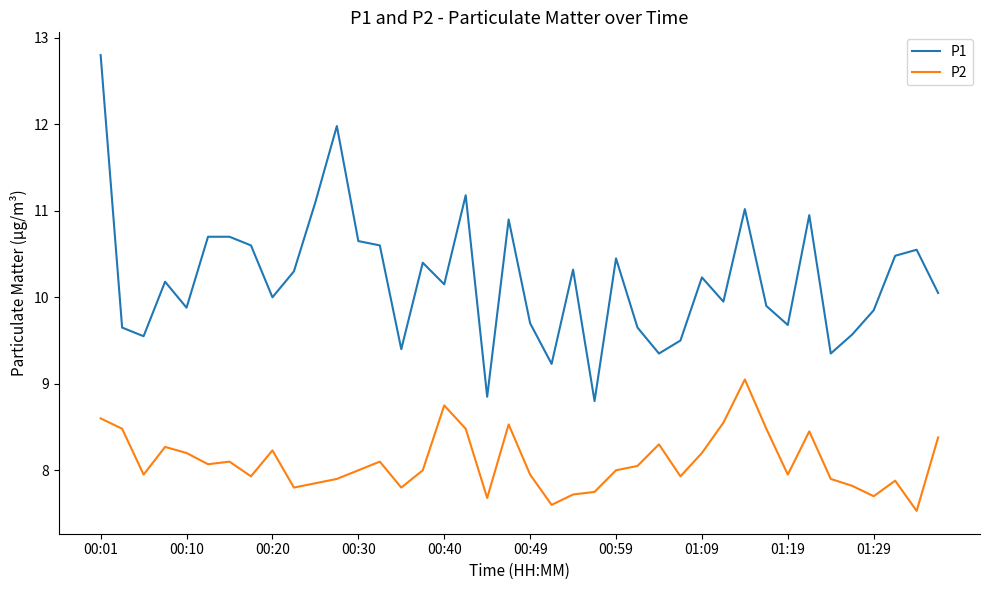

What is the difference between the maximum and minimum values in the P1 series?

4.0